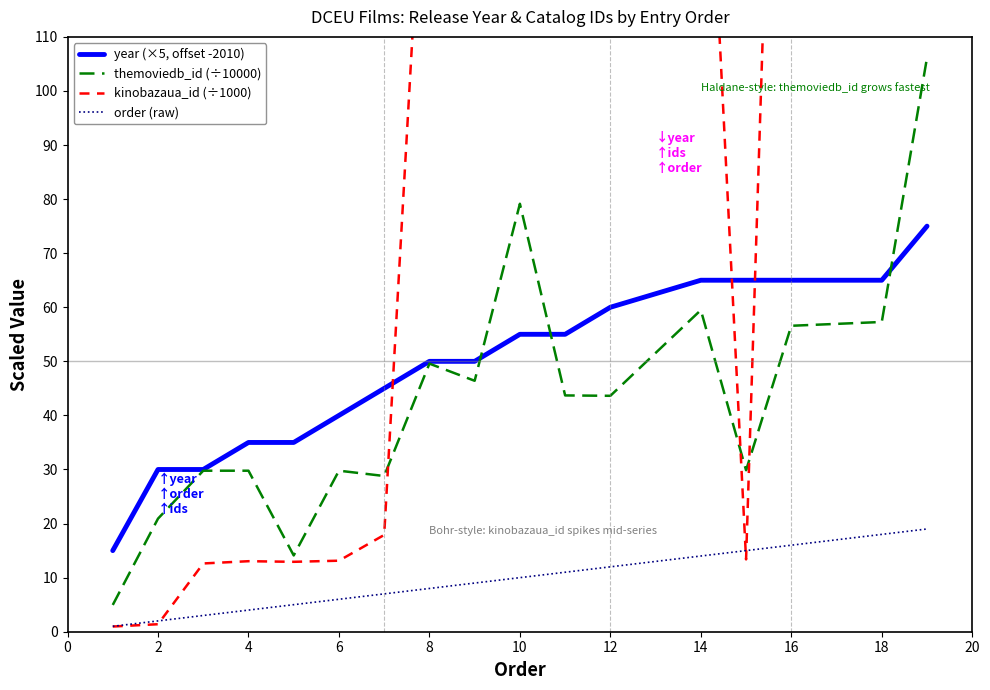

True or false: order (raw) has more than 1 interior local peaks.

False